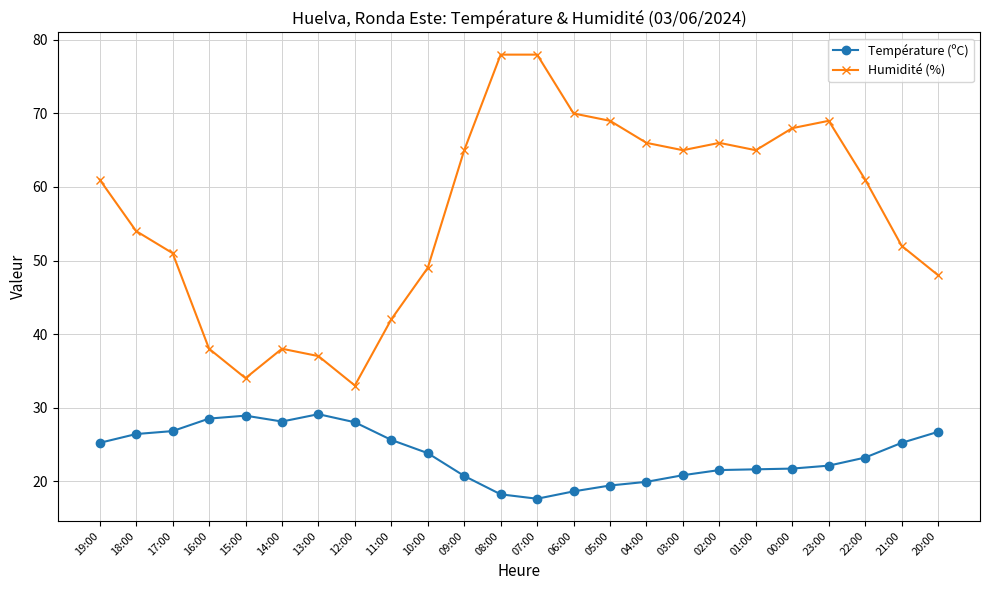

What is the highest value of the Température (ºC) series?

29.1